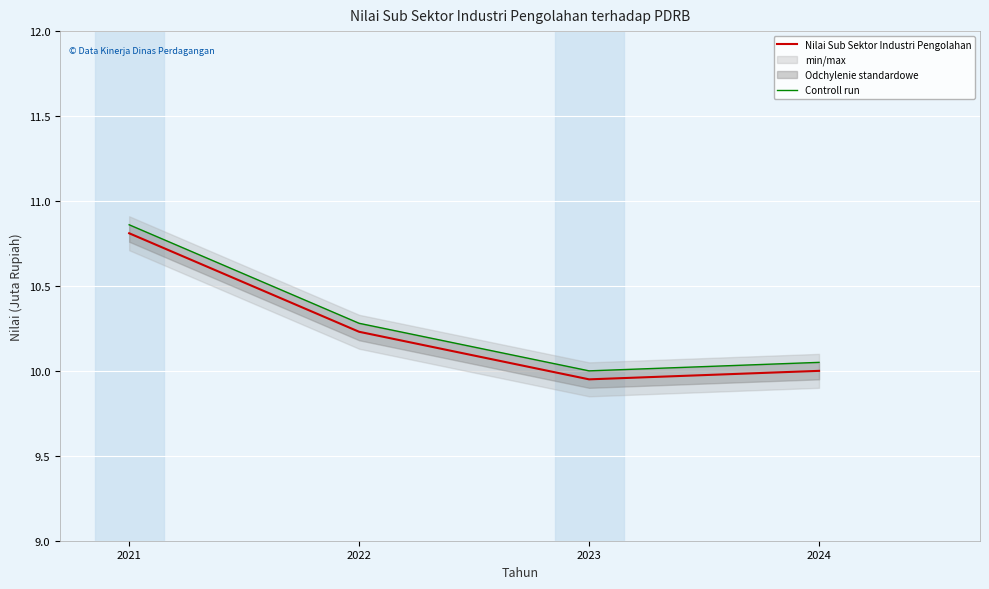

What is the total value across all series at 2021?

21.7